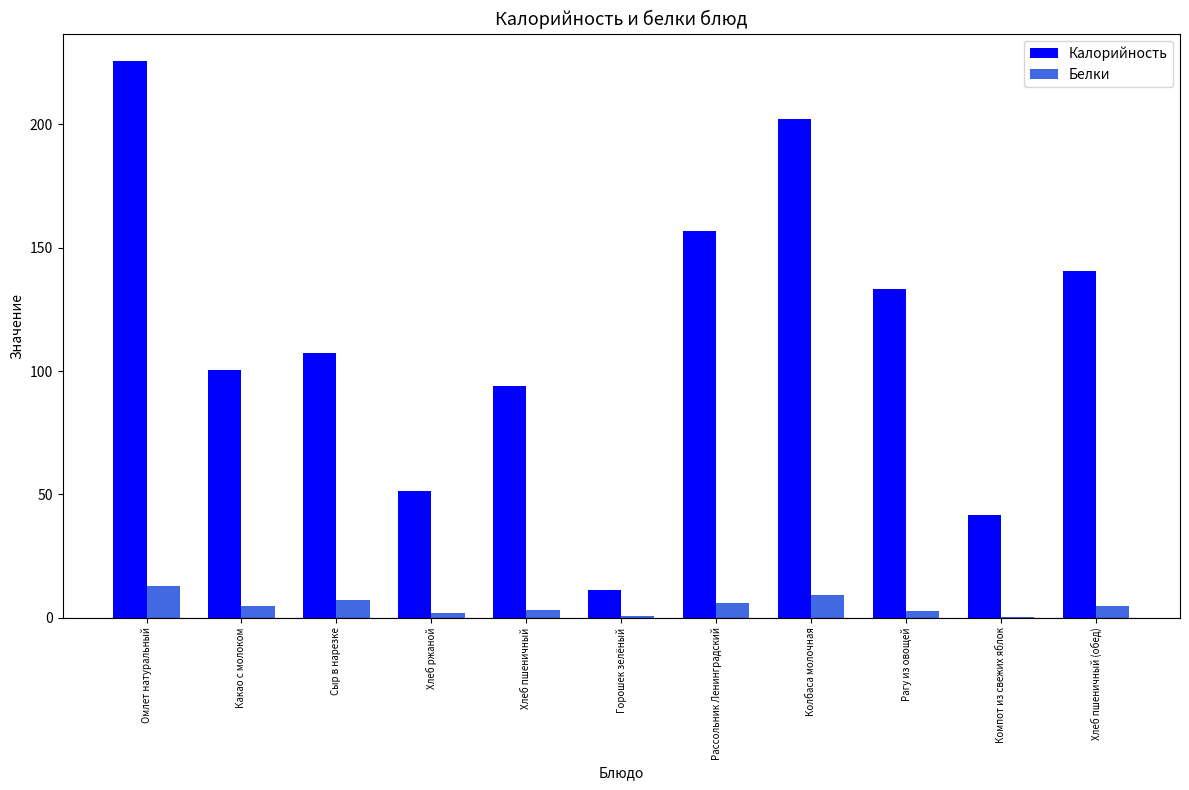

Which series has the largest range (max minus min)?

Калорийность